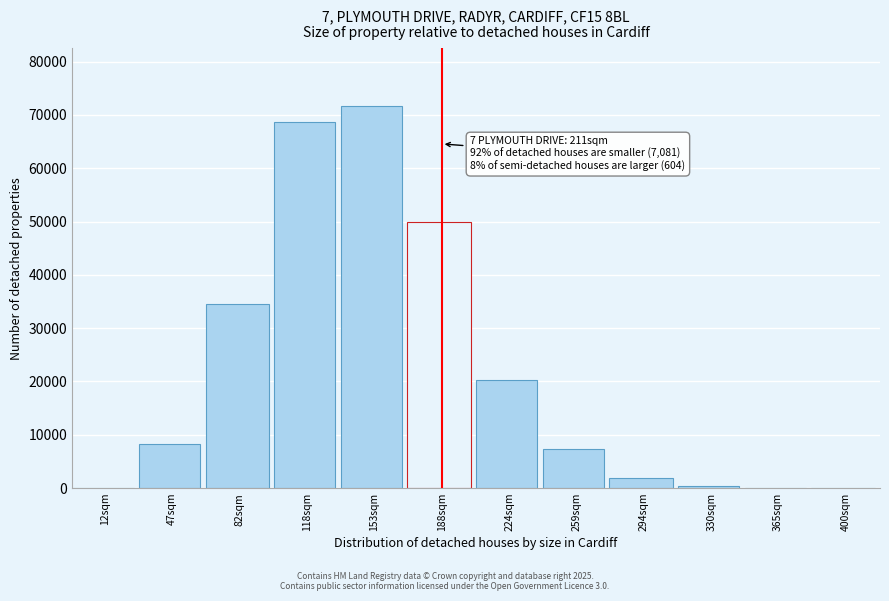

What is the greatest value displayed?

71745